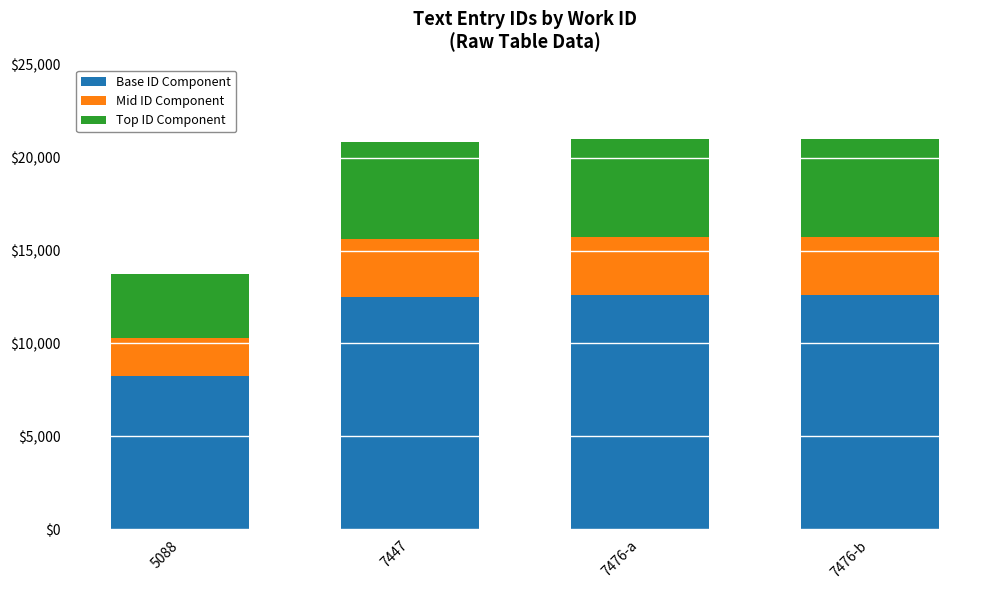

How many bars are there in total?

4